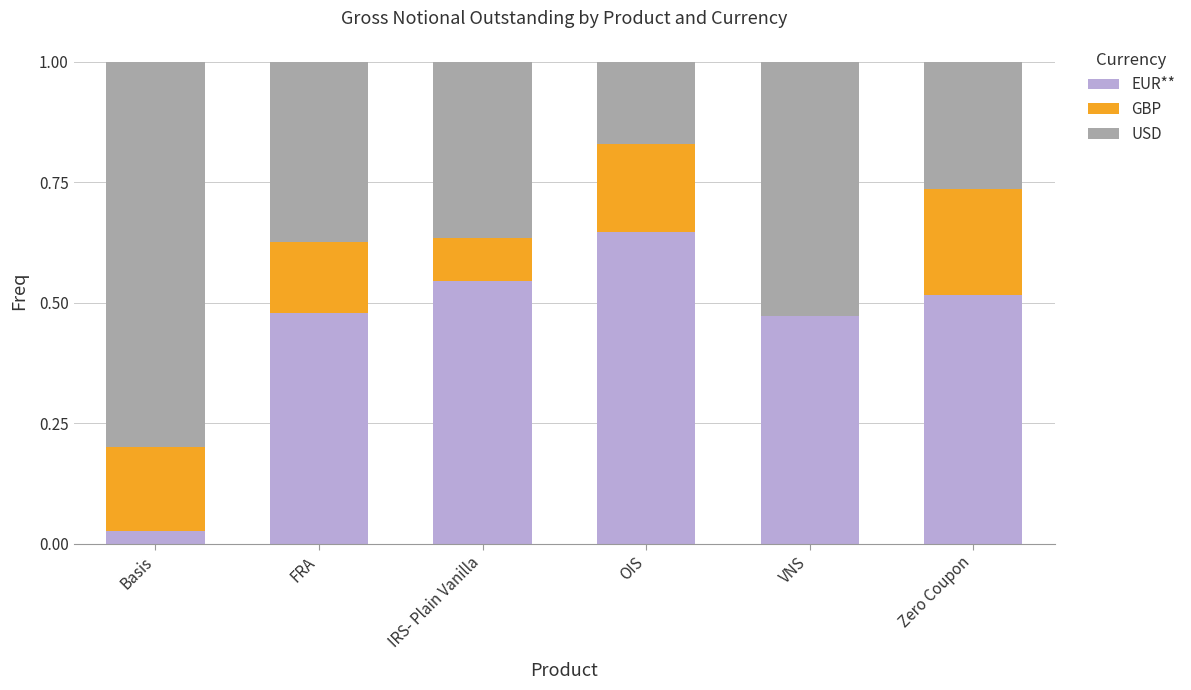

What is the total value across all series at VNS?

1.0